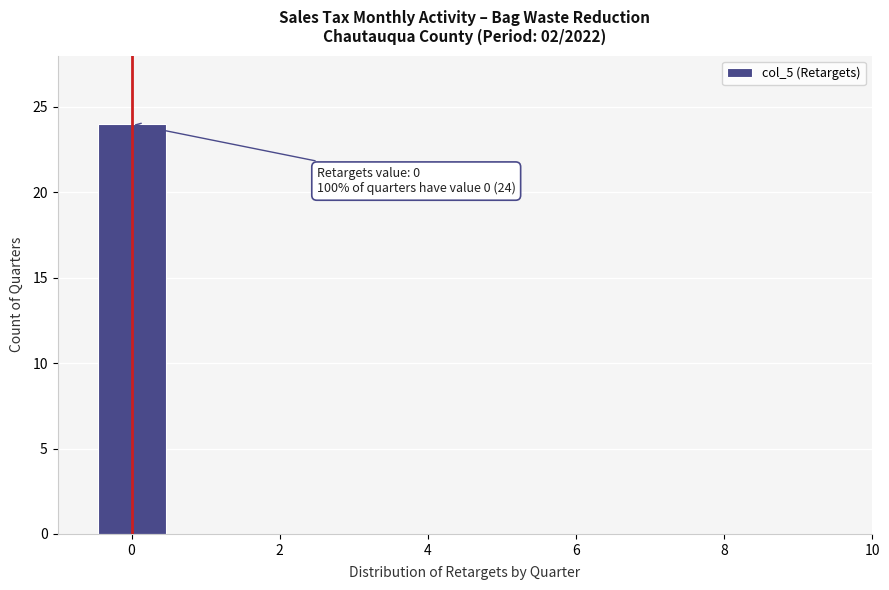

Which range on the x-axis has the tallest bar?

-0.5 to 0.5